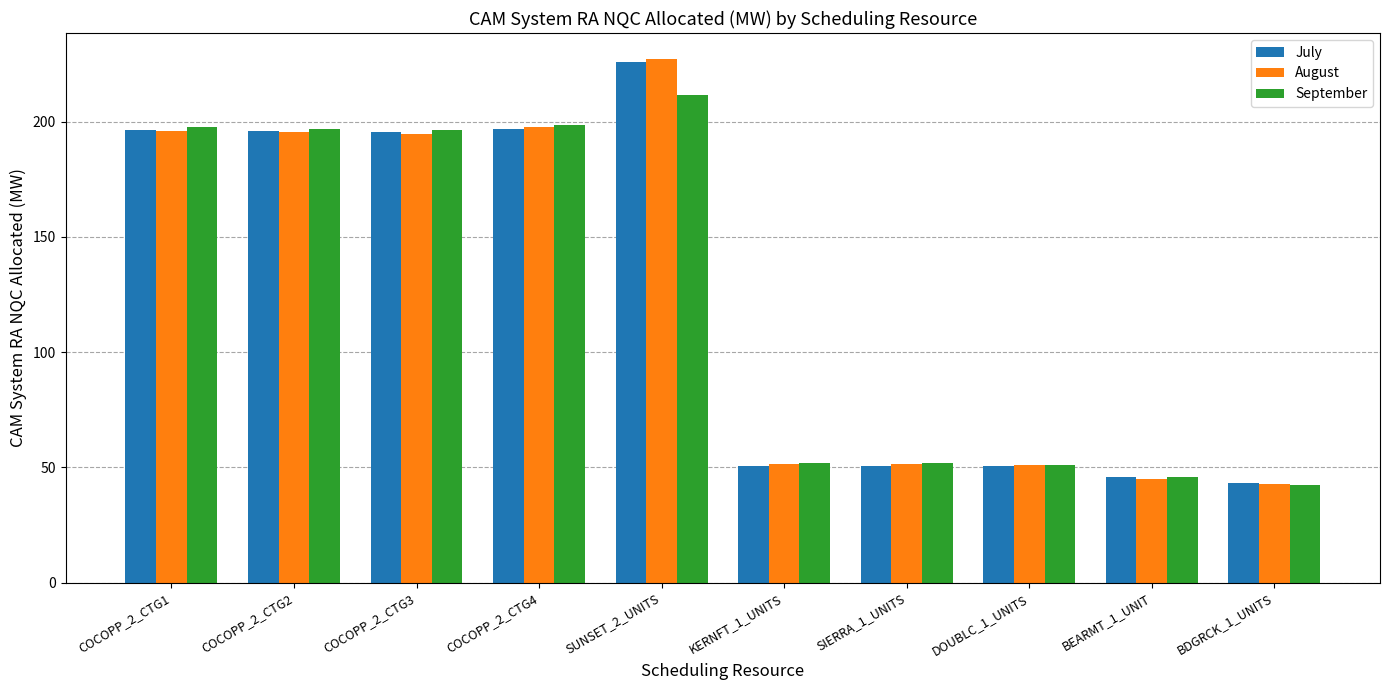

What is the minimum value shown in the chart?

42.3